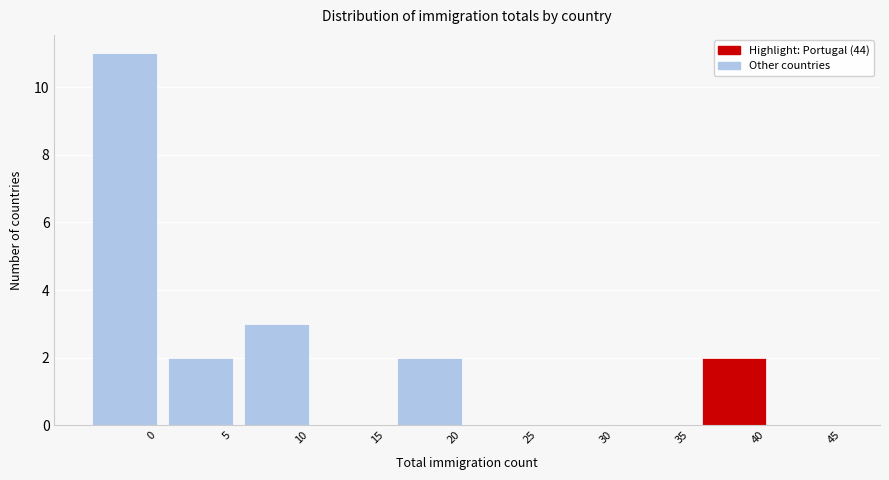

Reading right to left, transcribe all the data shown in this chart.

45=0	40=2	35=0	30=0	25=0	20=2	15=0	10=3	5=2	0=11